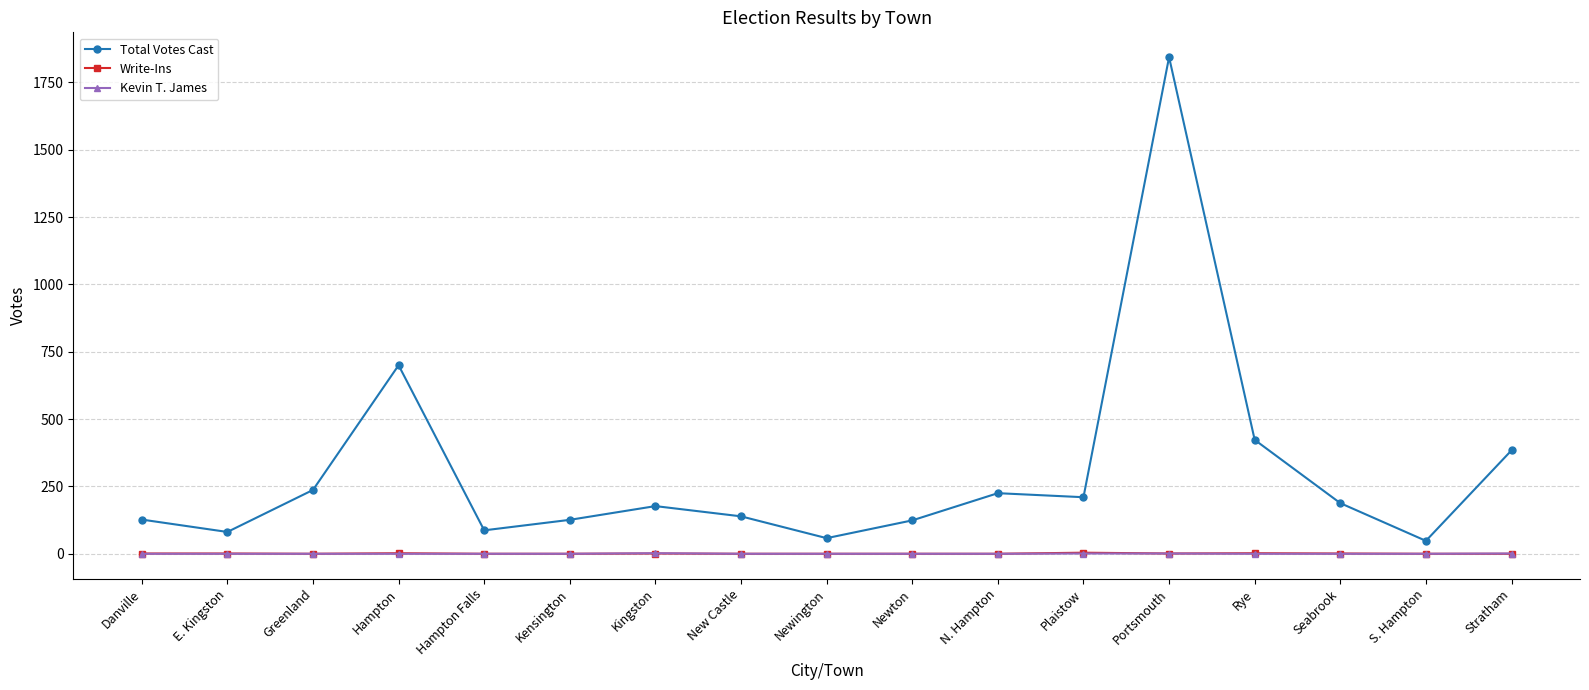

What is the approximate value of Total Votes Cast at Hampton, to the nearest 10?

700